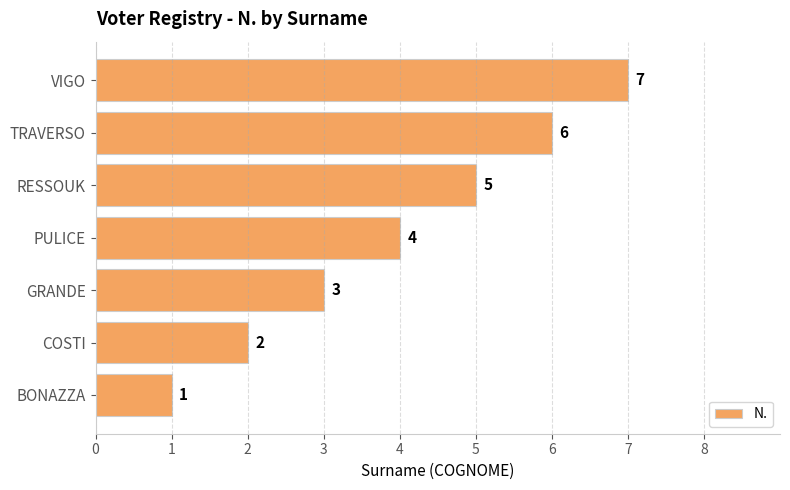

Is it true that the value at BONAZZA is 0?

False